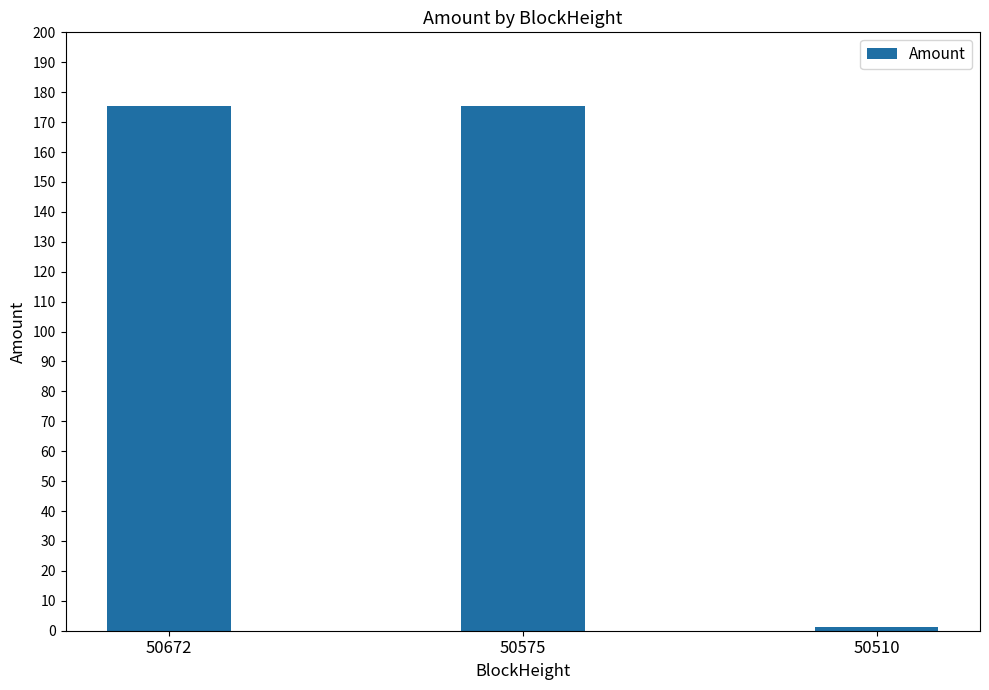

The chart shows a value of 175.5 at 50672. True or false?

True